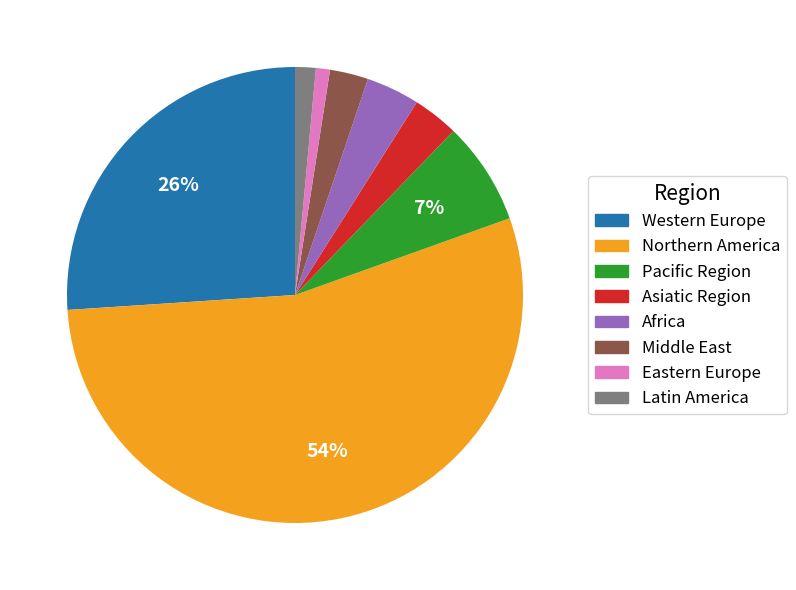

Is there any slice that represents more than half of the pie?

Yes